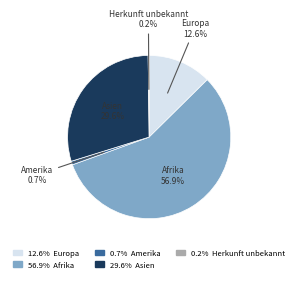

Does any single category account for the majority?

Yes